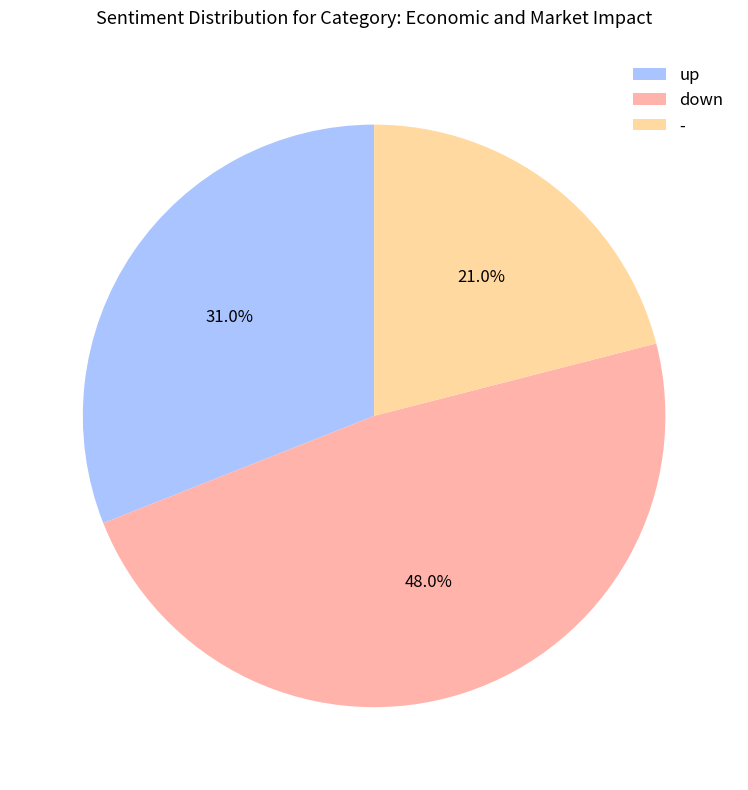

Is there a majority slice in this chart?

No